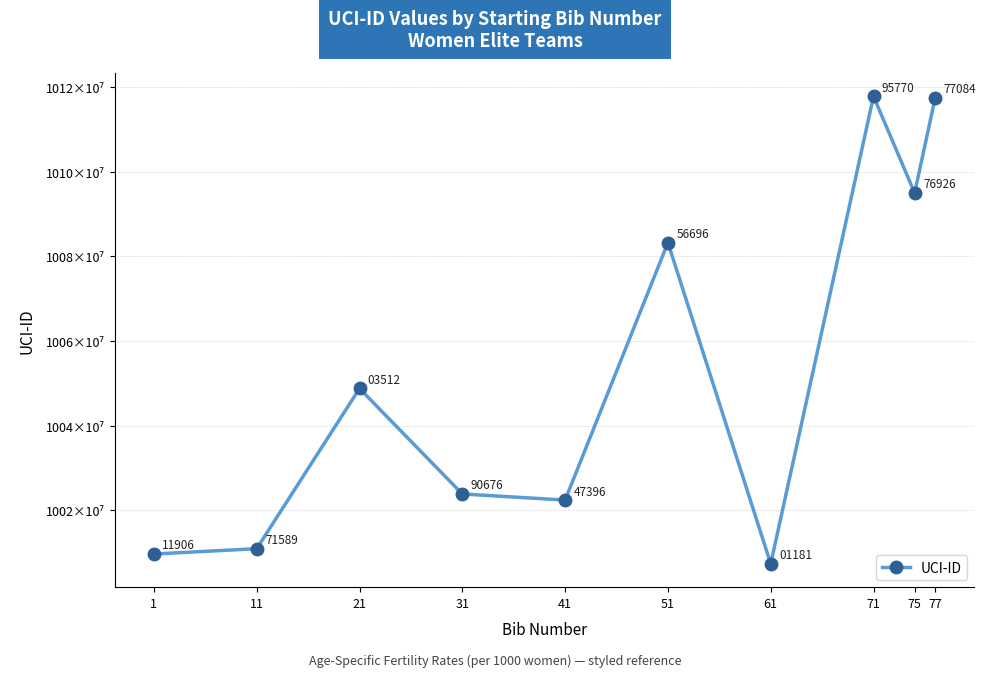

Reading left to right, transcribe all the data shown in this chart.

10009711906	10010971589	10048803512	10023890676	10022447396	10083256696	10007401181	10117795770	10094976926	10117477084